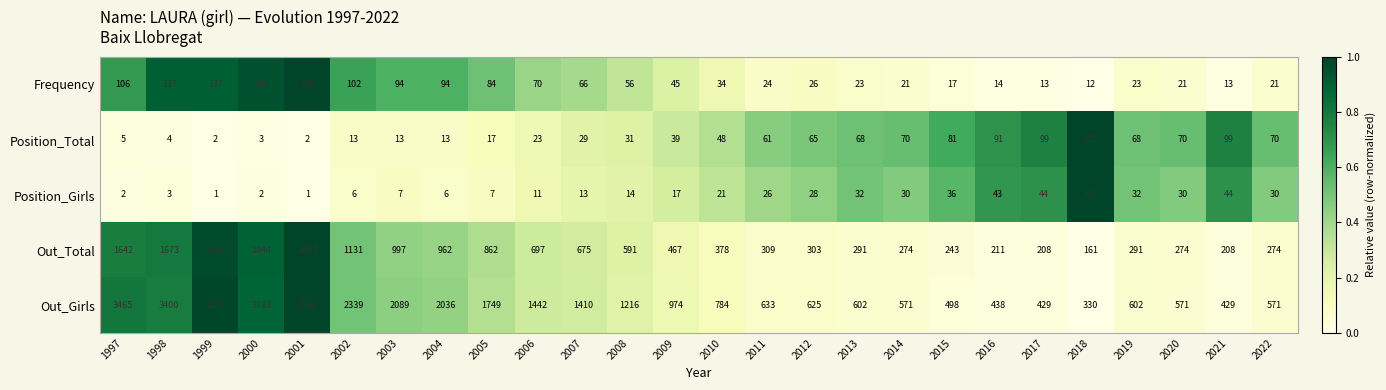

The Out_Total series shows 178 at 2020. True or false?

False